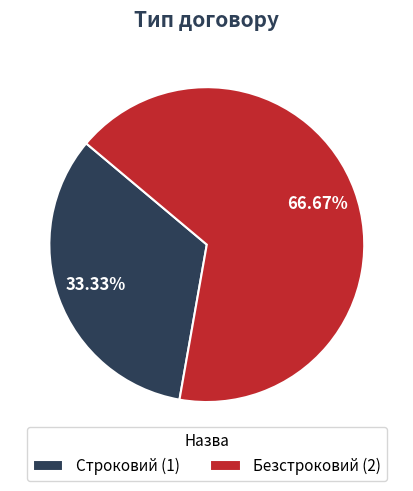

How many slices are in this pie chart?

2